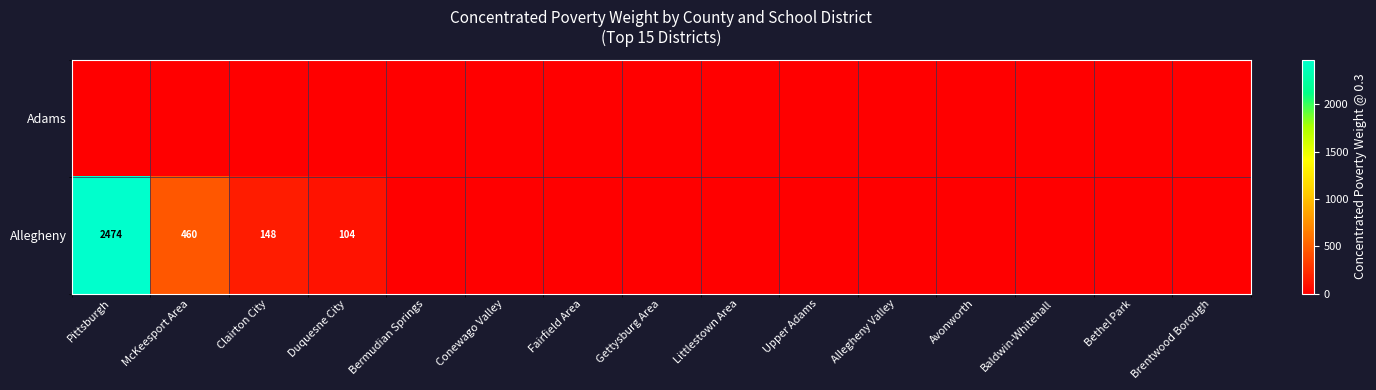

The value of Allegheny at Clairton City is 233. True or false?

False